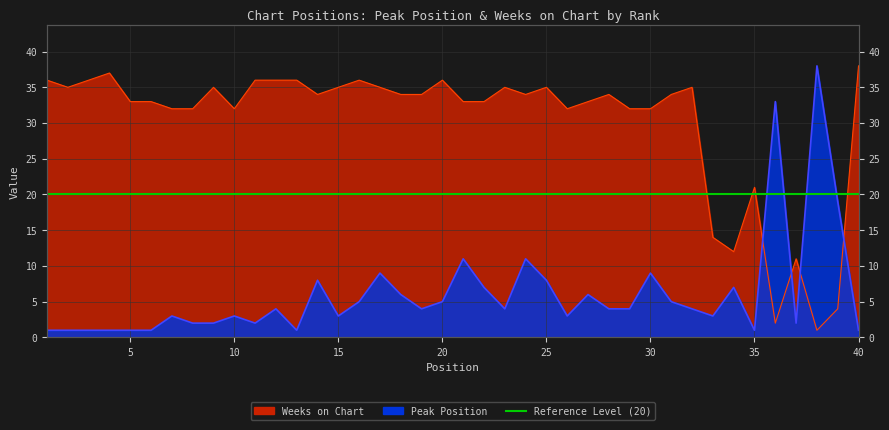

Which series has the largest total across all categories?

Weeks on Chart